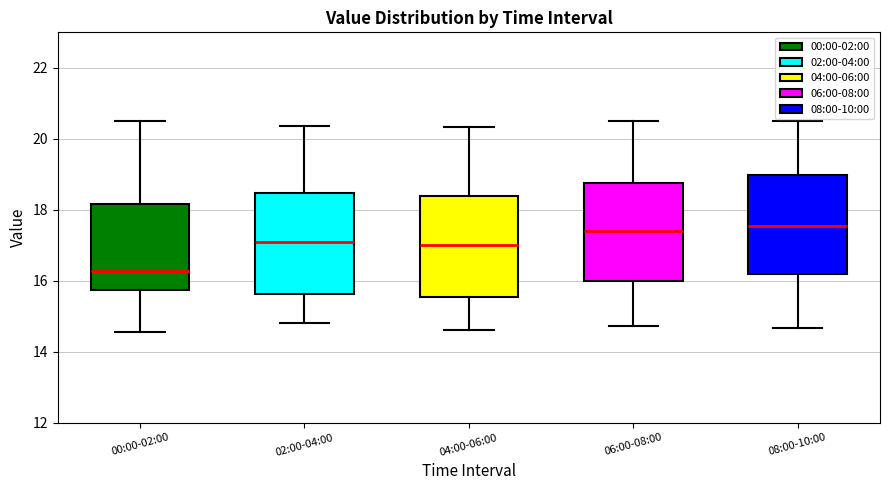

Which box's median line is the lowest?

00:00-02:00